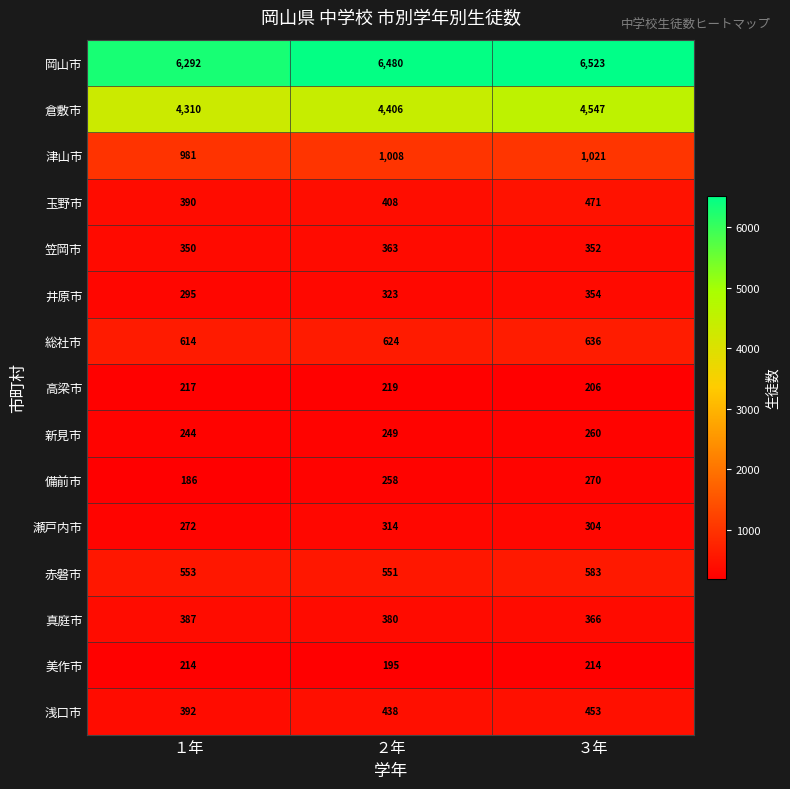

How many values in the 新見市 series are below 249?

1